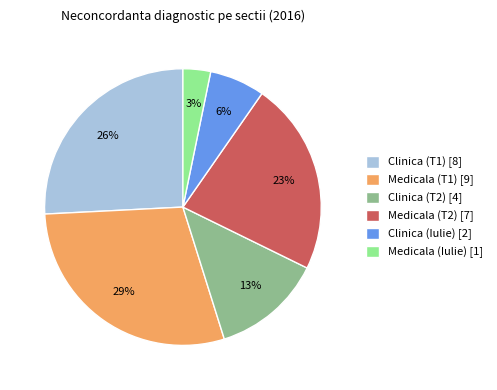

Is there any slice that represents more than half of the pie?

No